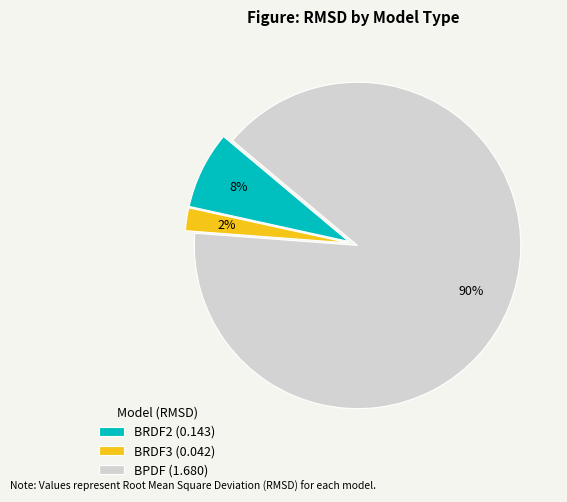

How many segments does this pie chart have?

3